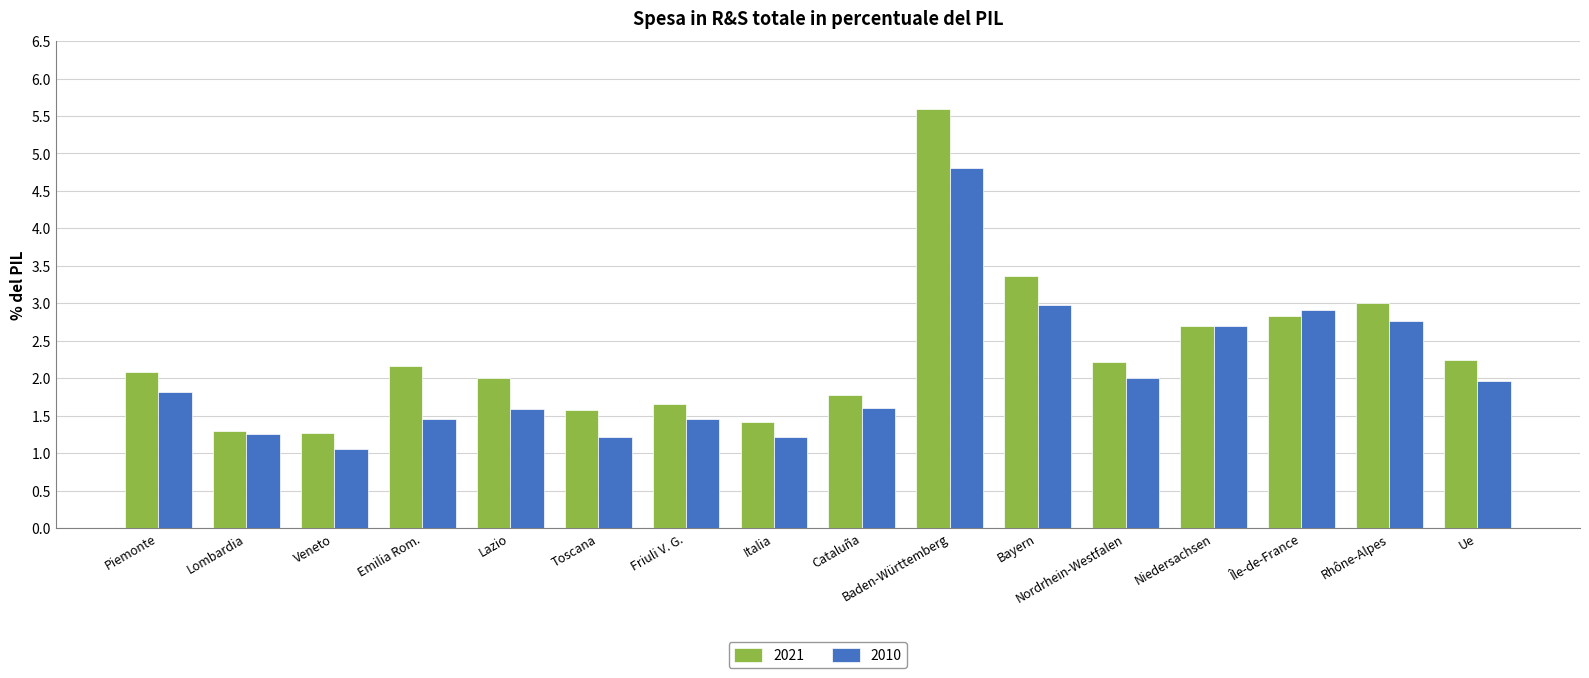

What is the average value of the 2021 series?

2.3